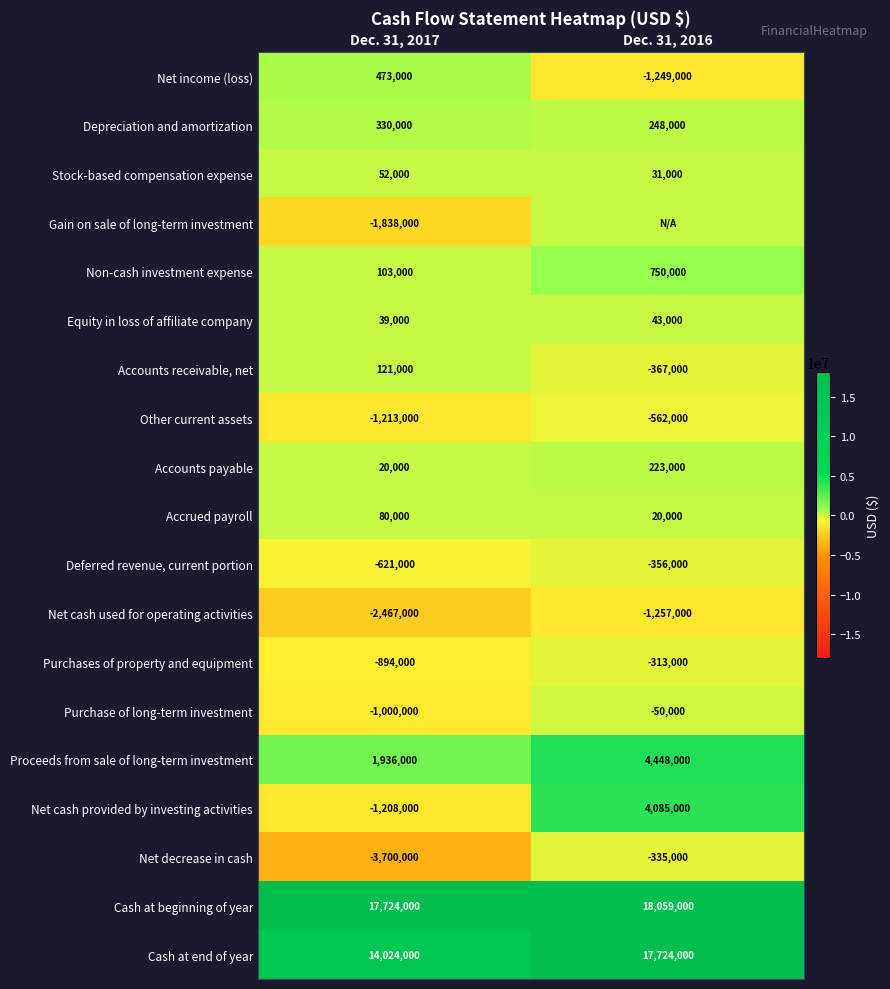

Which category has the highest value in the Purchase of long-term investment series?

Dec. 31, 2016